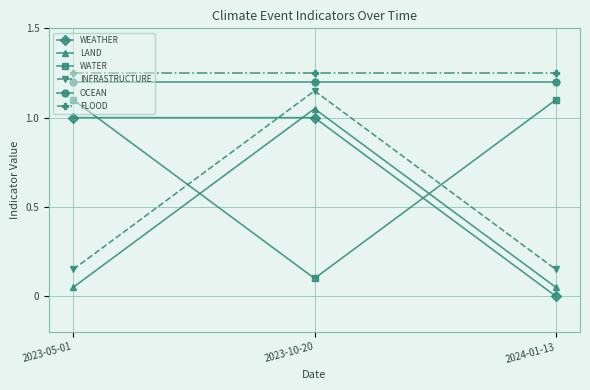

Count the WATER values in the range 0 to 1.

1